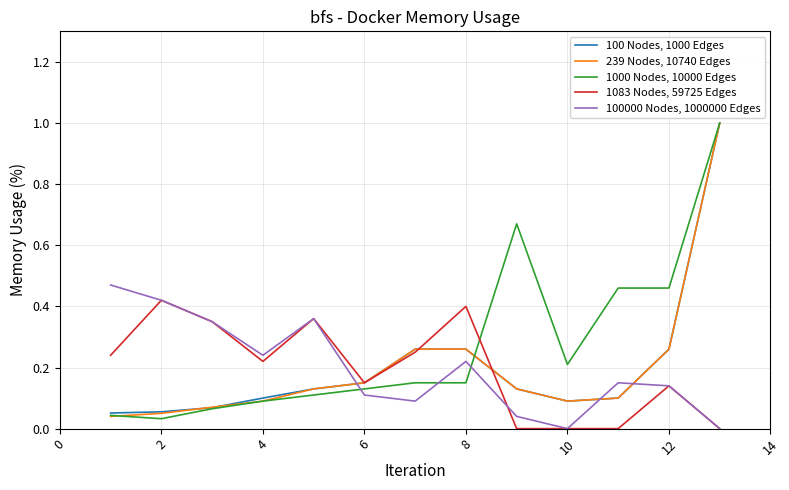

What is the maximum value shown in the chart?

1.0